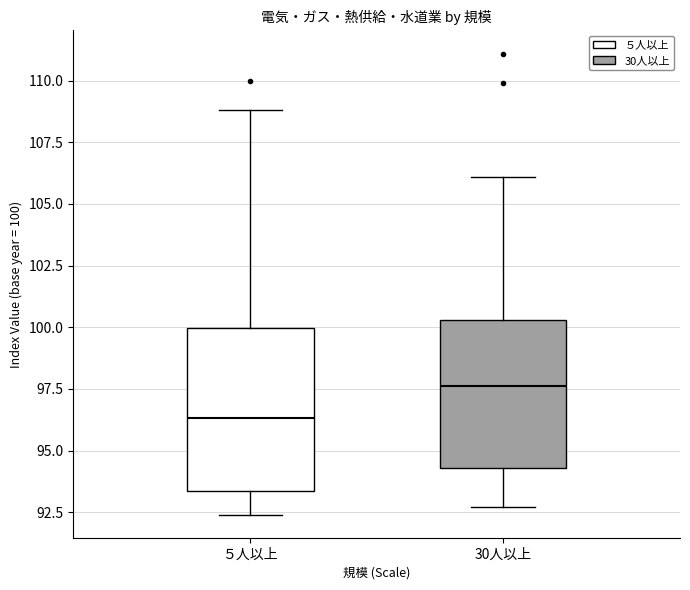

Which box has the lowest median line?

５人以上